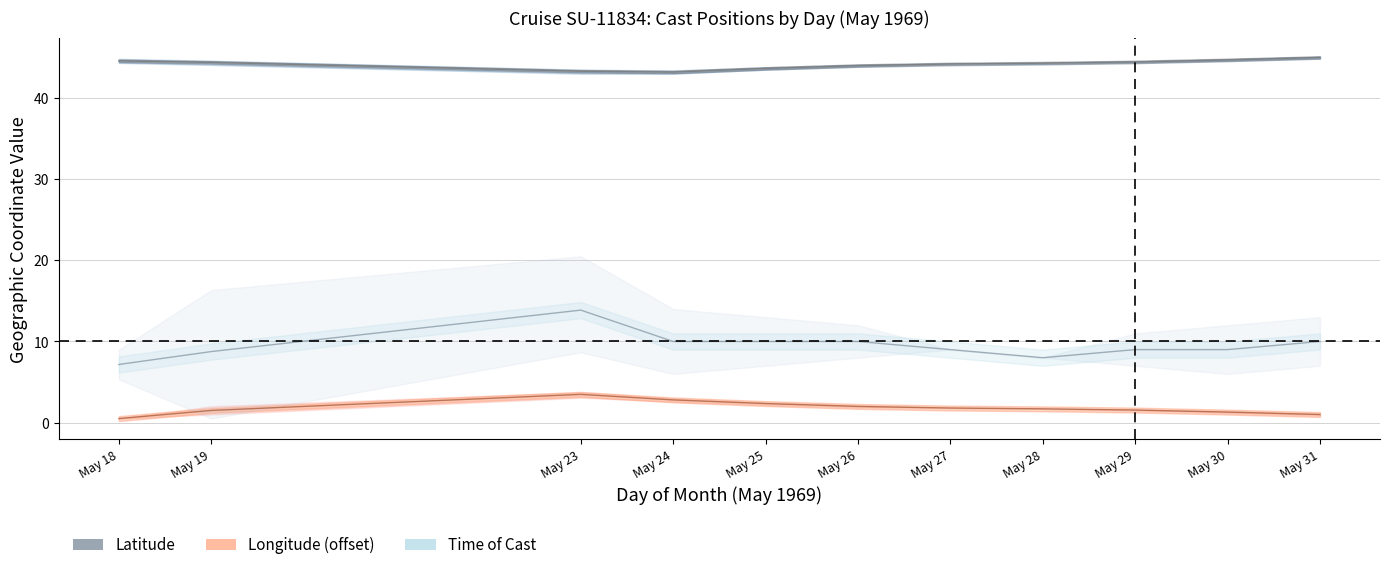

Which series has the largest total across all categories?

latitude